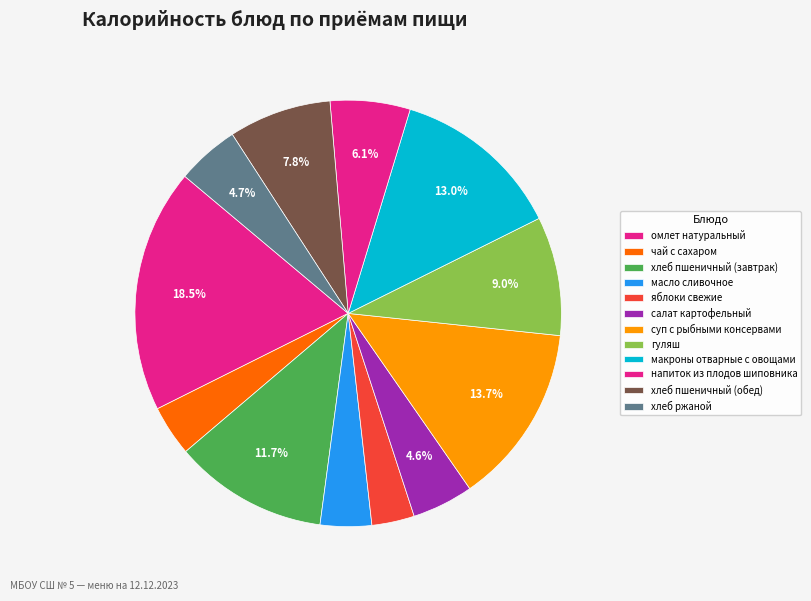

To the nearest percent, what is the difference between the largest and smallest slice percentages?

15%